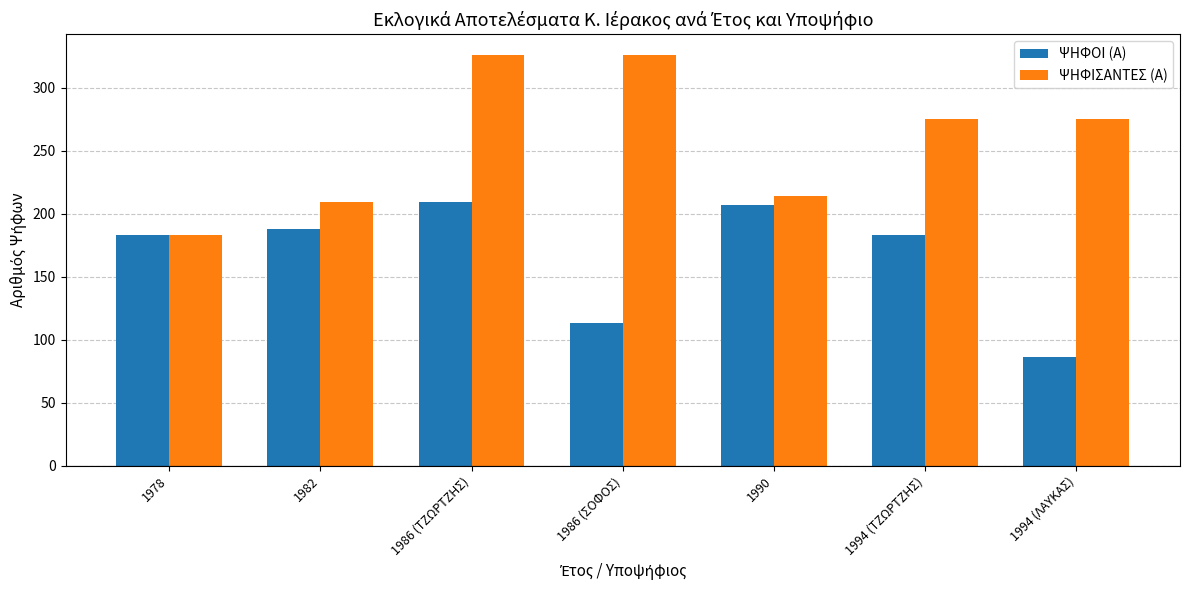

How many bars are there in total?

14